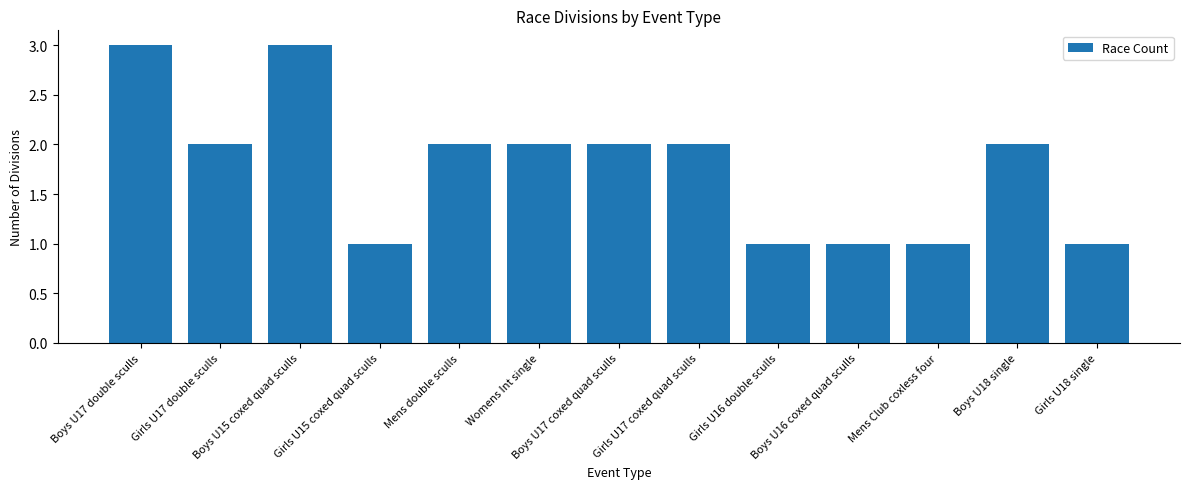

What is the change in value from Boys U15 coxed quad sculls to Mens Club coxless four?

-2